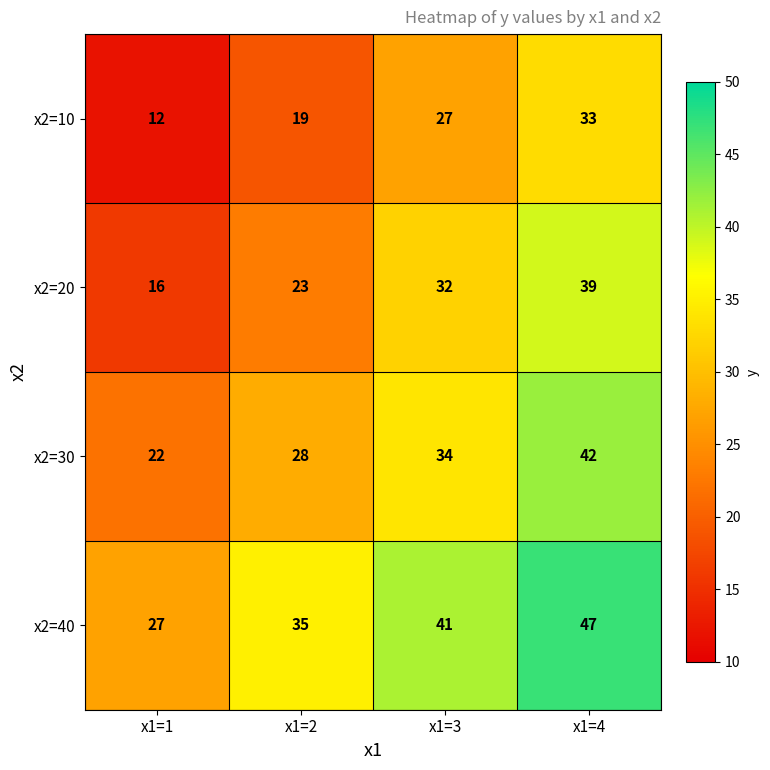

Reading left to right, extract all data points from this chart.

x2=10: x1=1=12	x1=2=19	x1=3=27	x1=4=33
x2=20: x1=1=16	x1=2=23	x1=3=32	x1=4=39
x2=30: x1=1=22	x1=2=28	x1=3=34	x1=4=42
x2=40: x1=1=27	x1=2=35	x1=3=41	x1=4=47